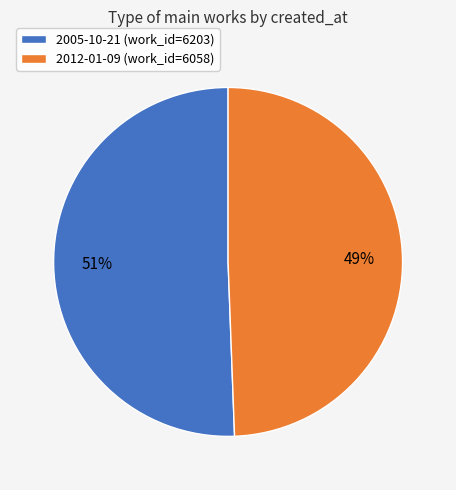

Combined, do 2012-01-09 and 2005-10-21 account for over 50%?

Yes